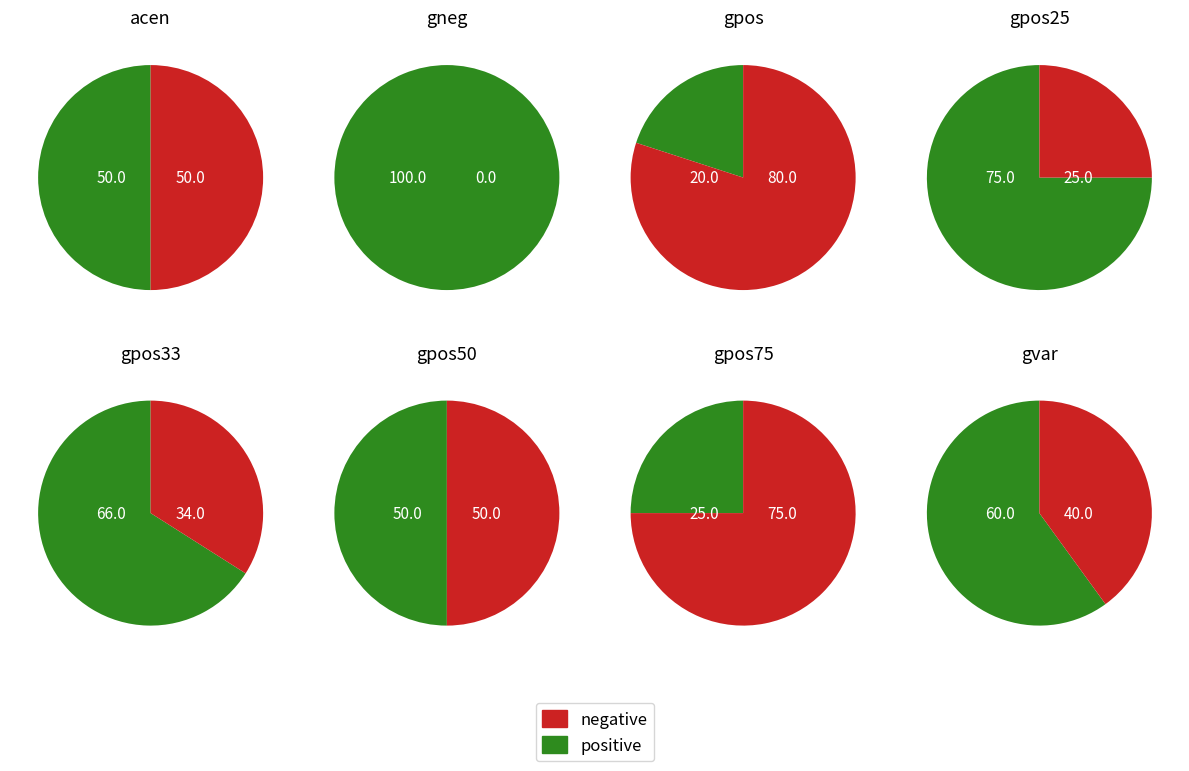

Which slice is the largest?

gneg